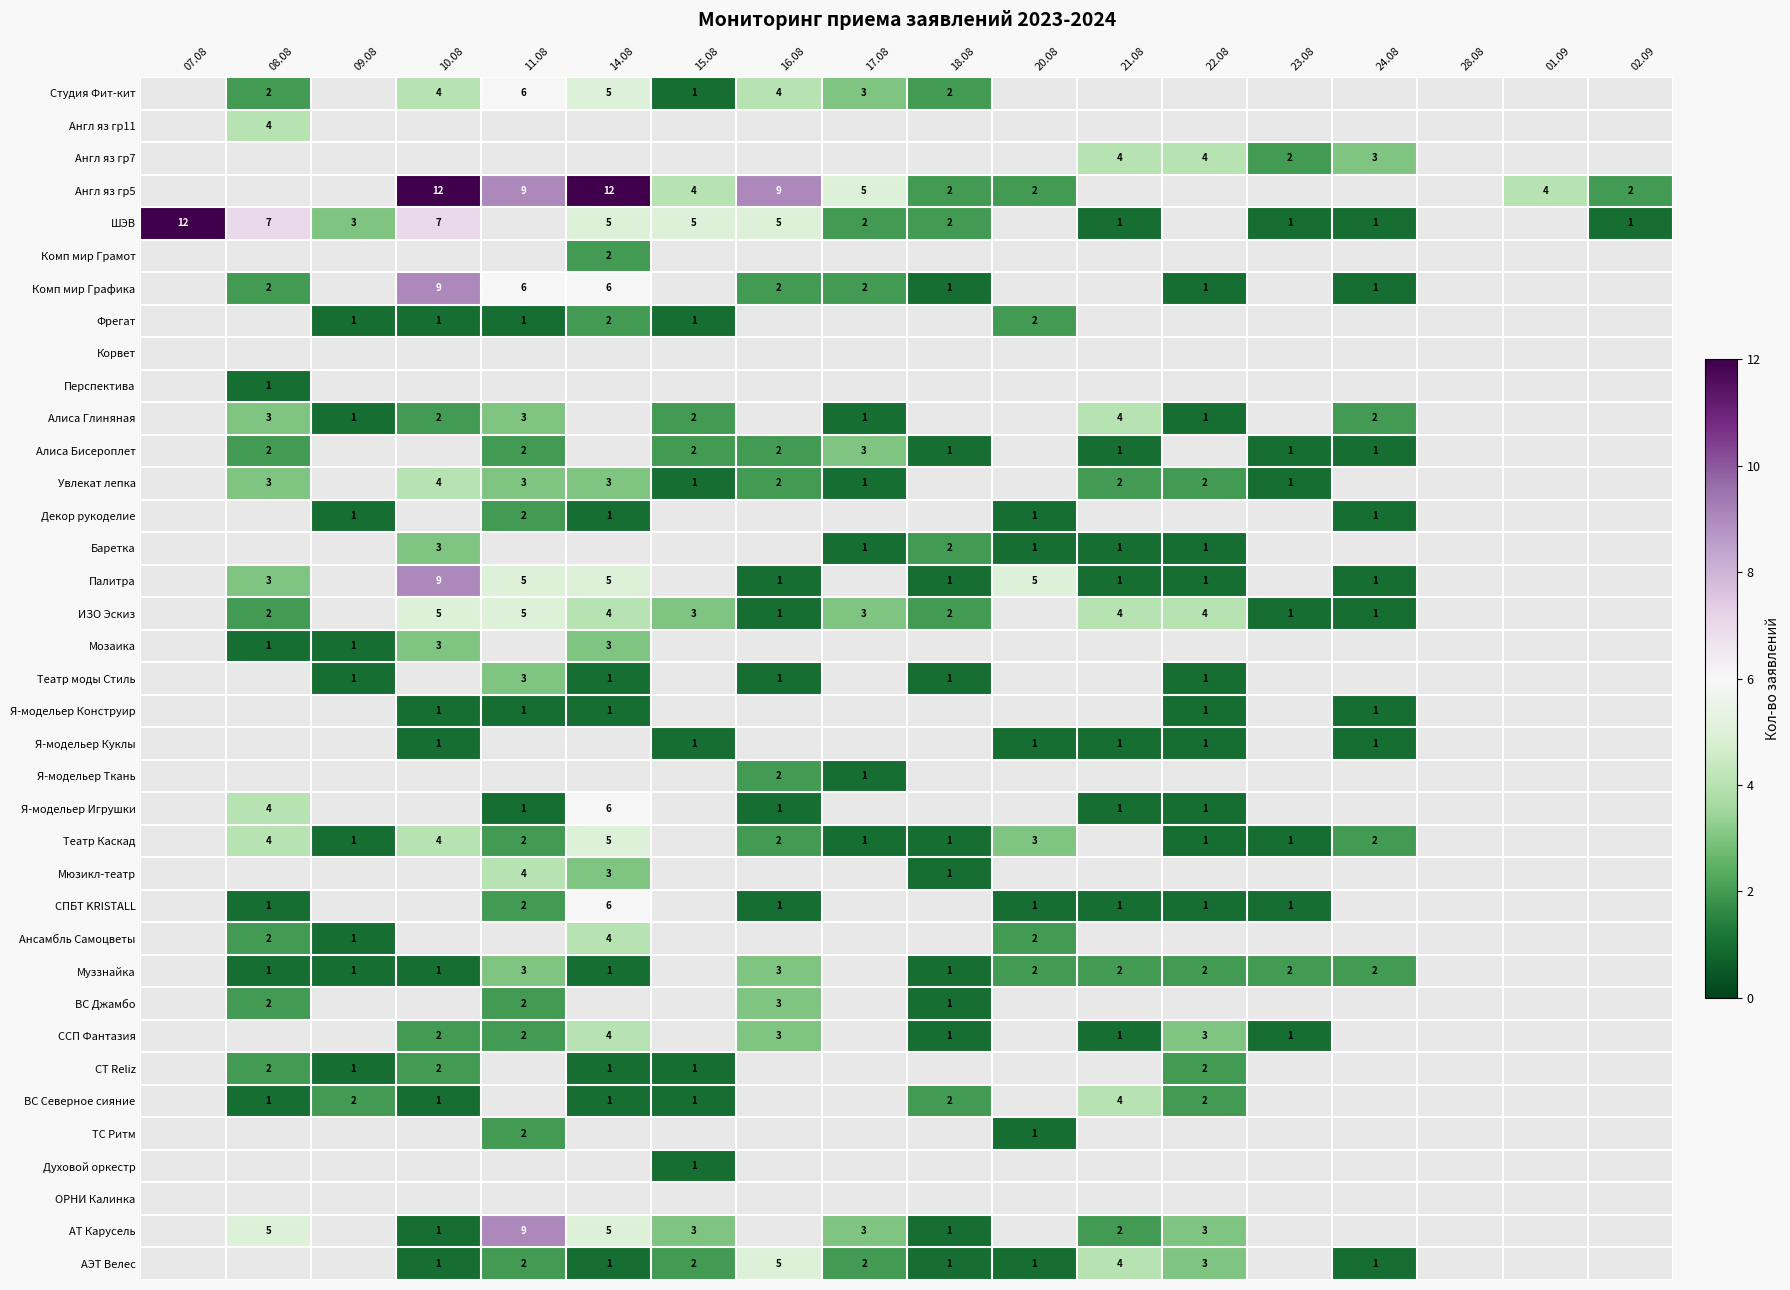

True or false: АТ Карусель has a value of 1 at 18.08.

True